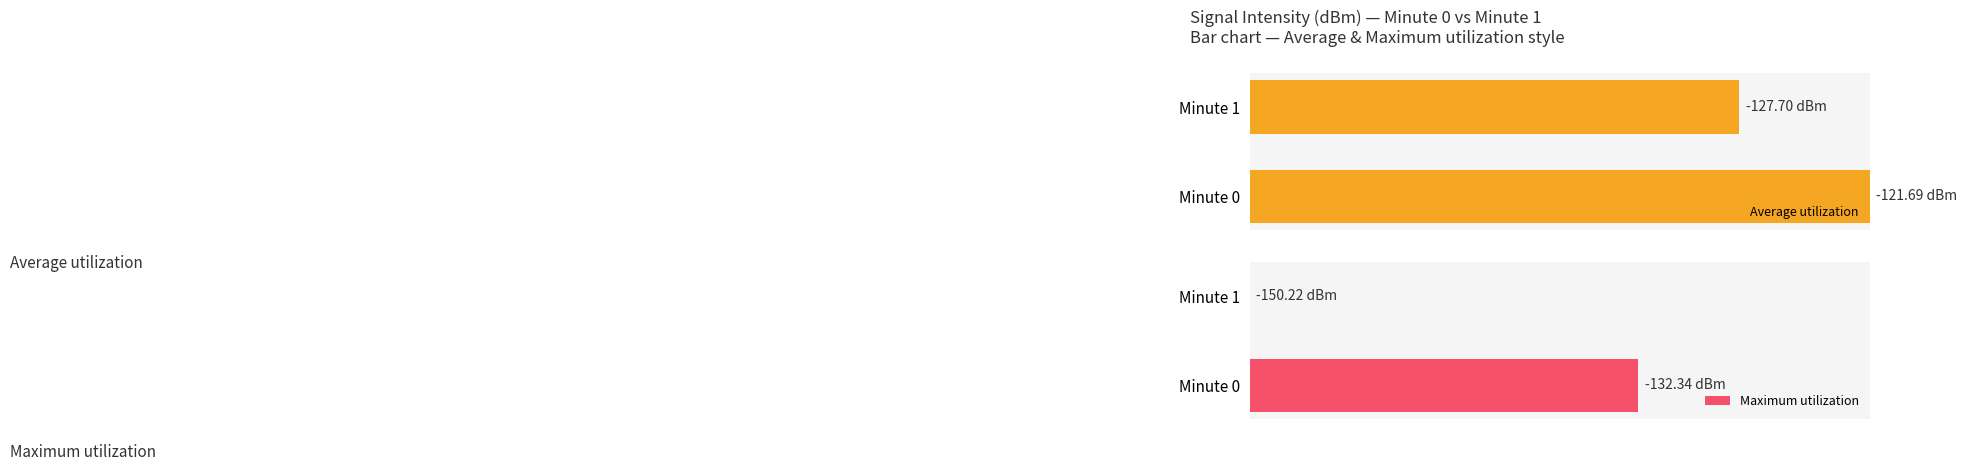

At which label does Maximum utilization reach its minimum?

Minute 1